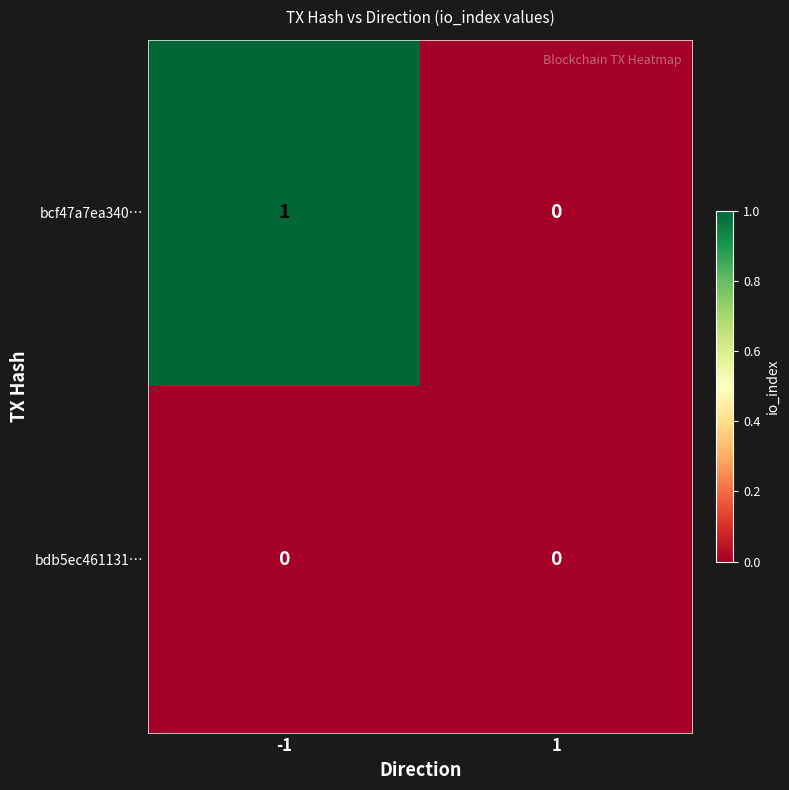

Which series changed the most between -1 and 1?

bcf47a7ea340…